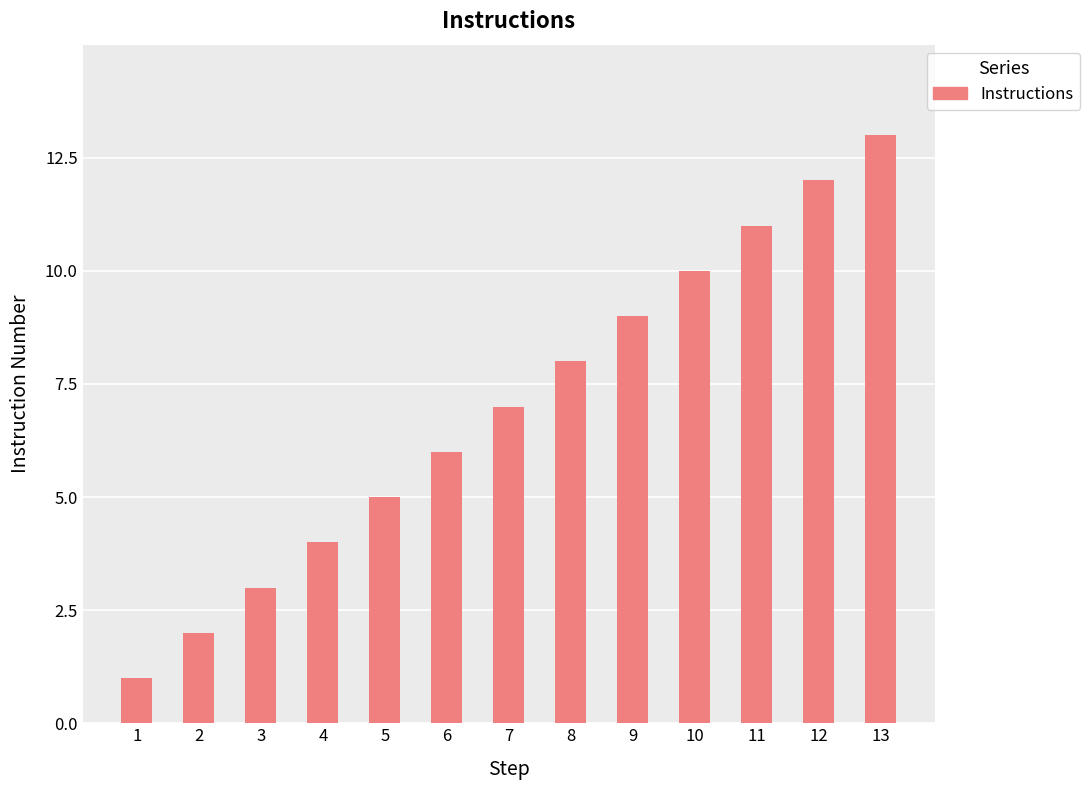

Rank the categories by value from lowest to highest.

1, 2, 3, 4, 5, 6, 7, 8, 9, 10, 11, 12, 13